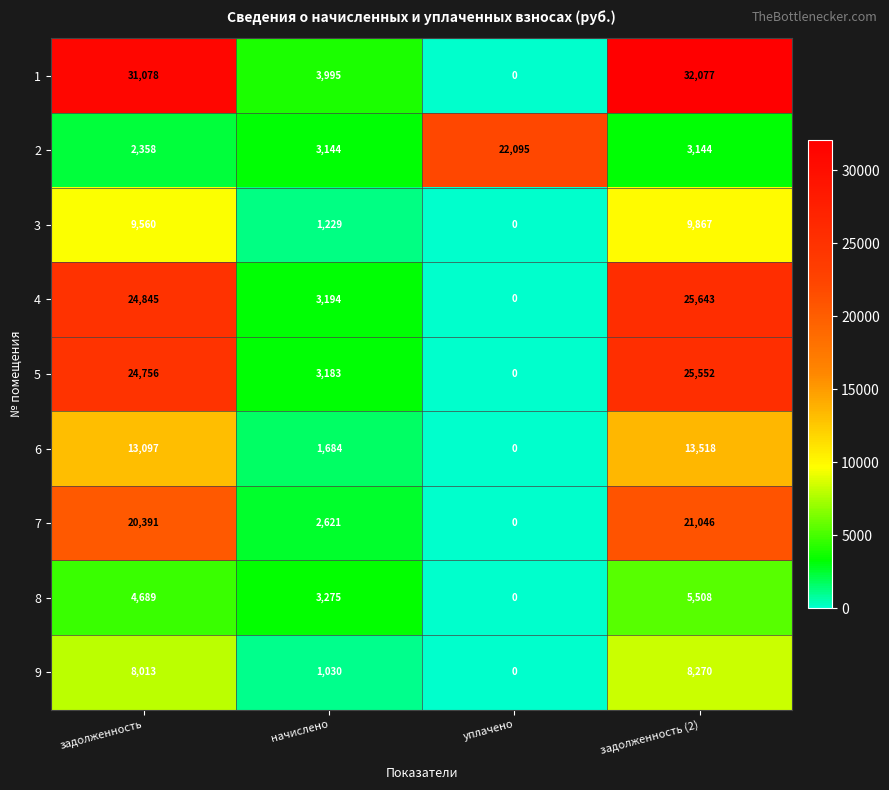

Which category has the highest value across all series?

задолженность (2)